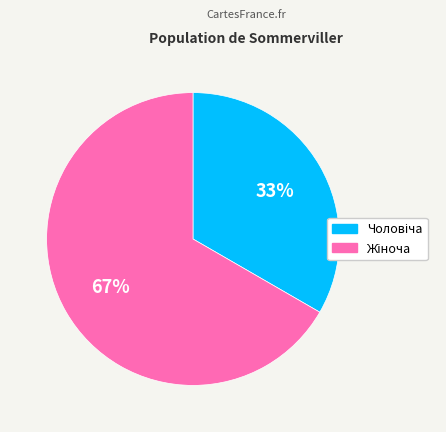

Is there any slice that represents more than half of the pie?

Yes